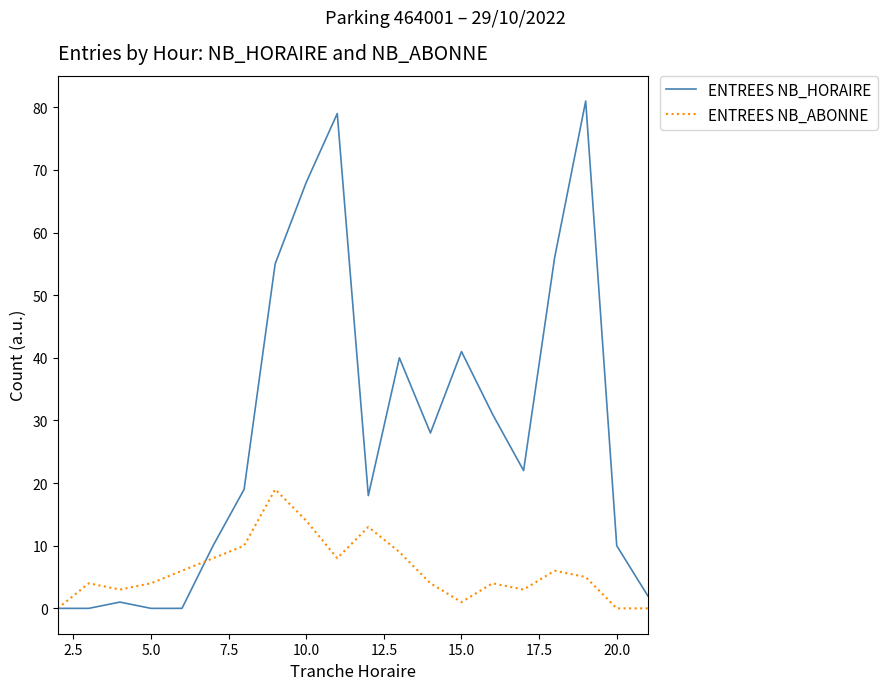

True or false: ENTREES NB_HORAIRE has more than 1 points higher than both neighbors.

True